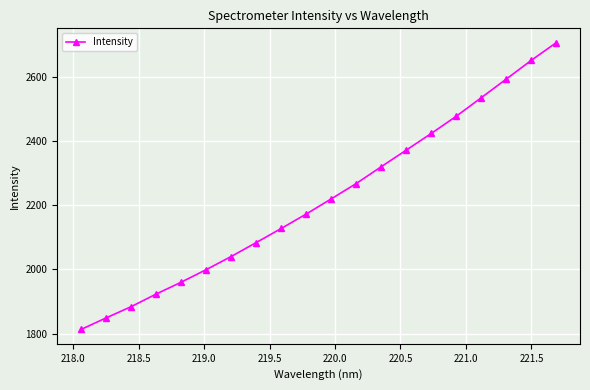

What is the maximum value shown in the chart?

2708.1